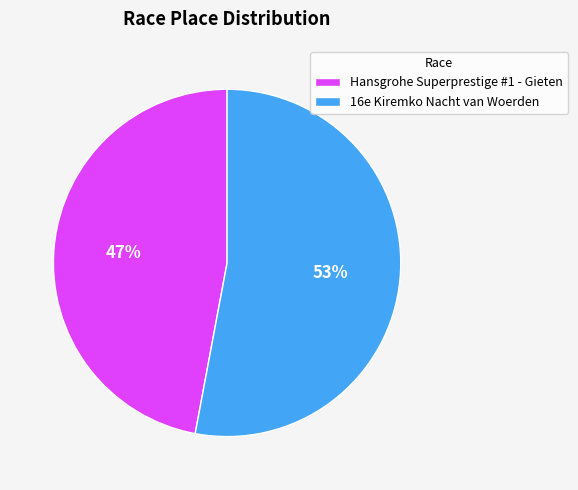

Approximately how many times larger is the value at 16e Kiremko Nacht van Woerden compared to Hansgrohe Superprestige #1 - Gieten?

1.1